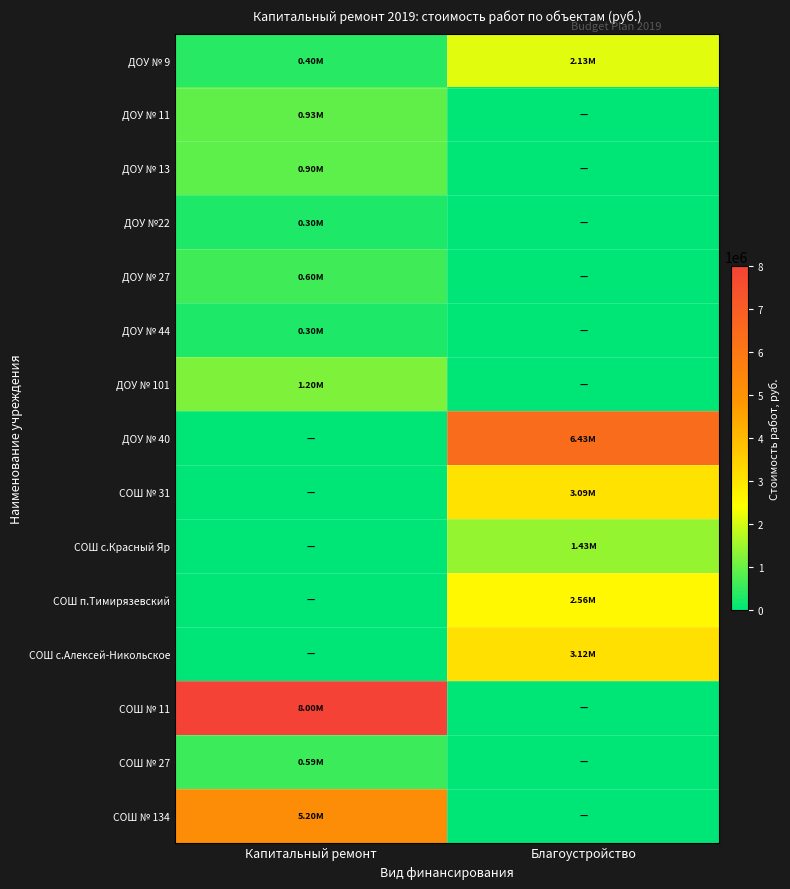

What is the maximum value shown in the chart?

8000000